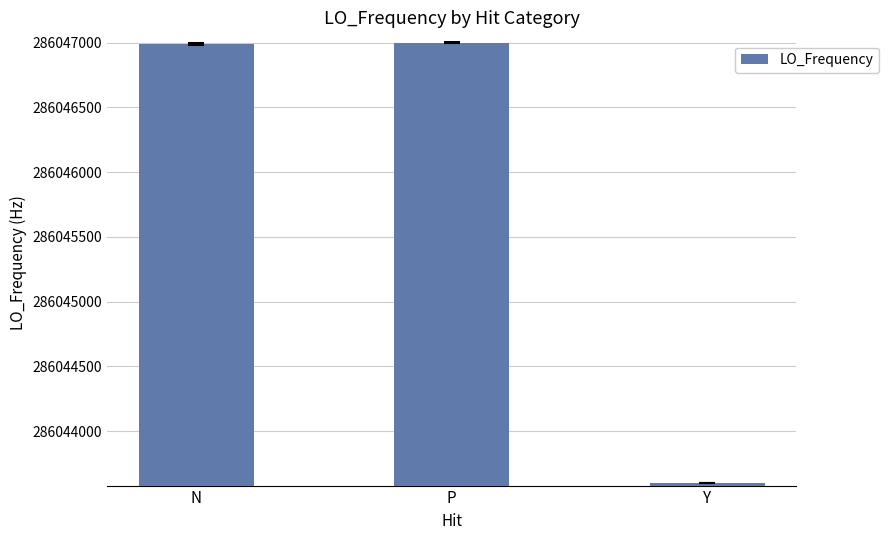

What is the change in value from N to Y?

-3391.8